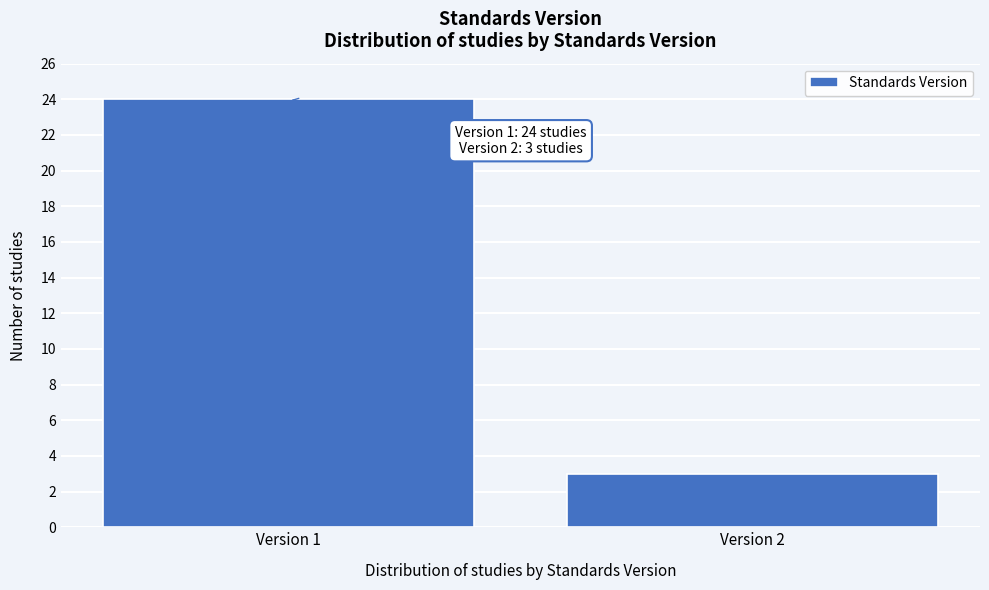

Reading left to right, transcribe all the data shown in this chart.

Version 1=24	Version 2=3